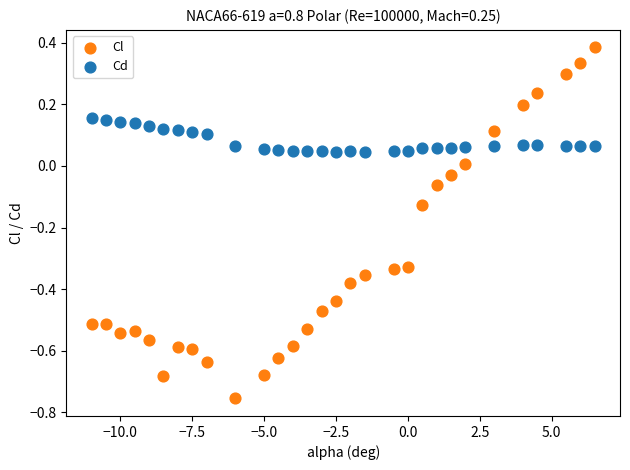

Which series reaches the minimum Y coordinate?

Cl